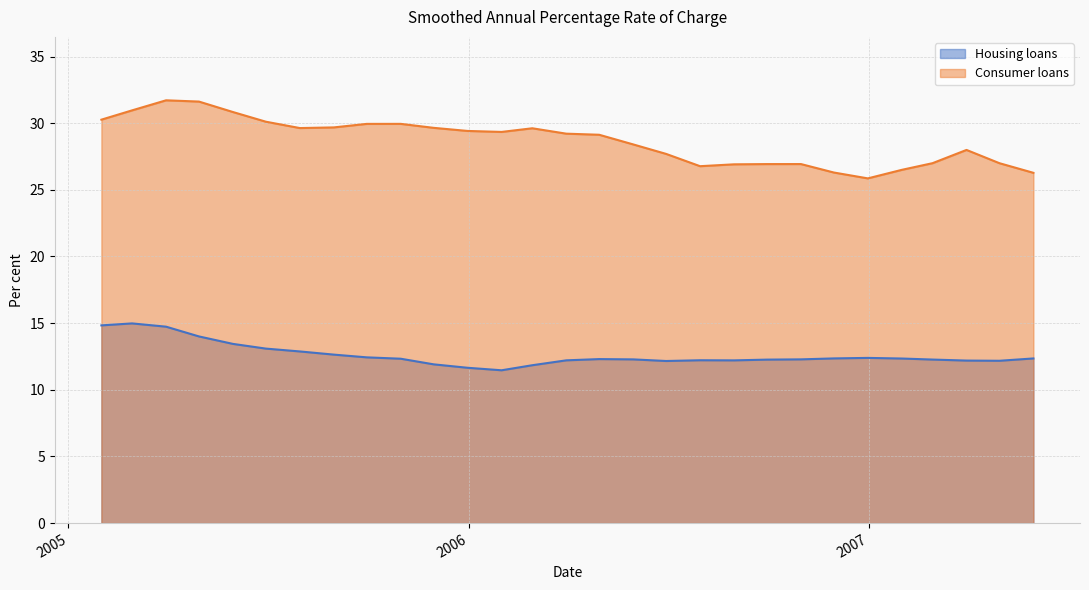

True or false: Consumer loans and Housing loans cross at least once.

False